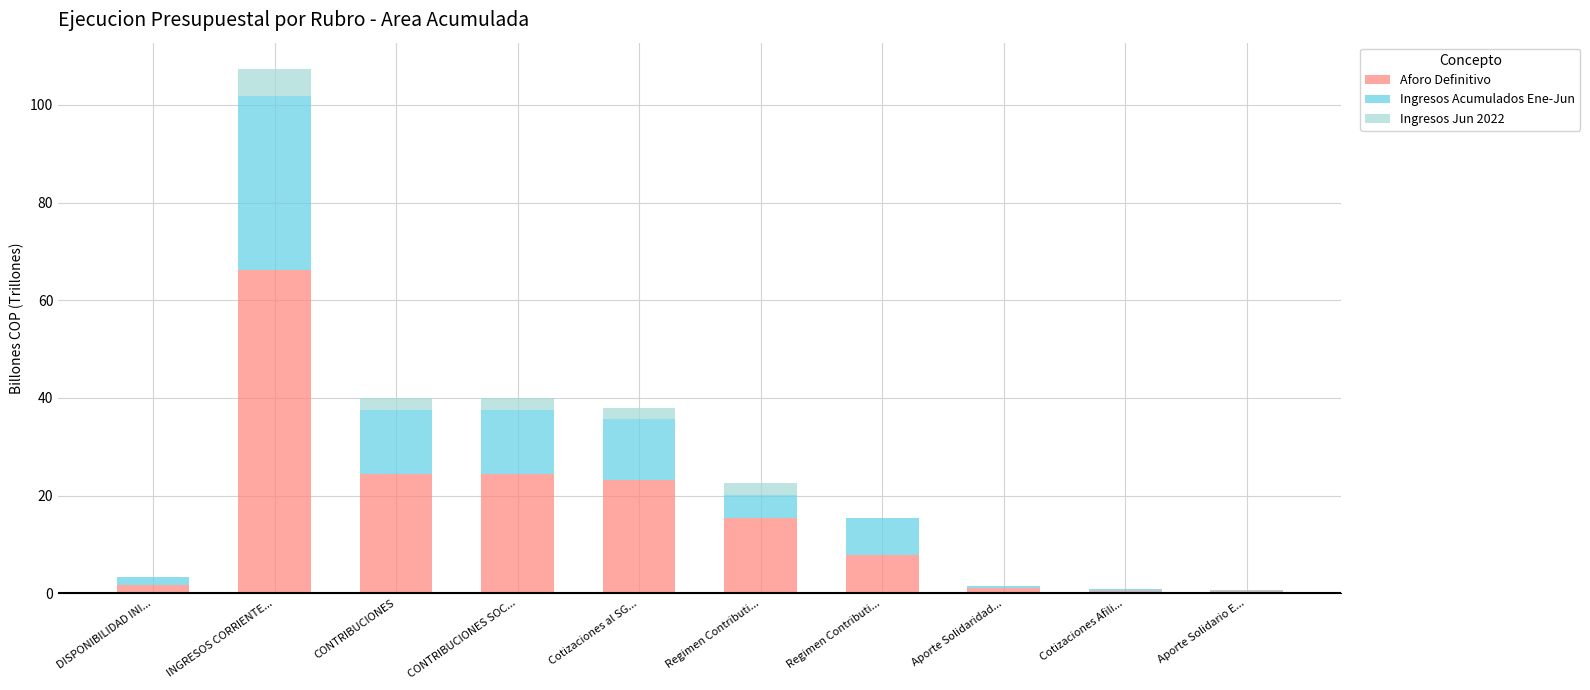

What is the spread (max minus min) of values at Aporte Solidario E...?

0.4